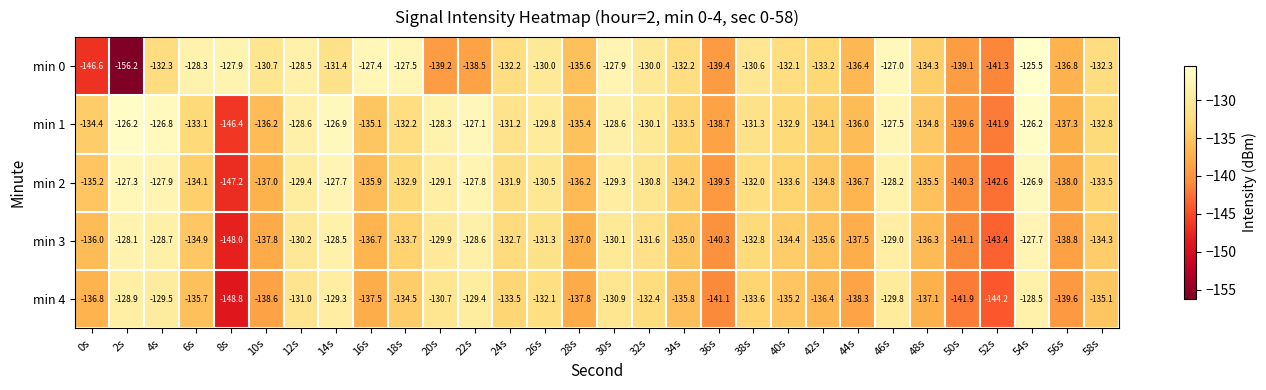

What is the difference between the min 2 values at 16s and 44s?

0.8